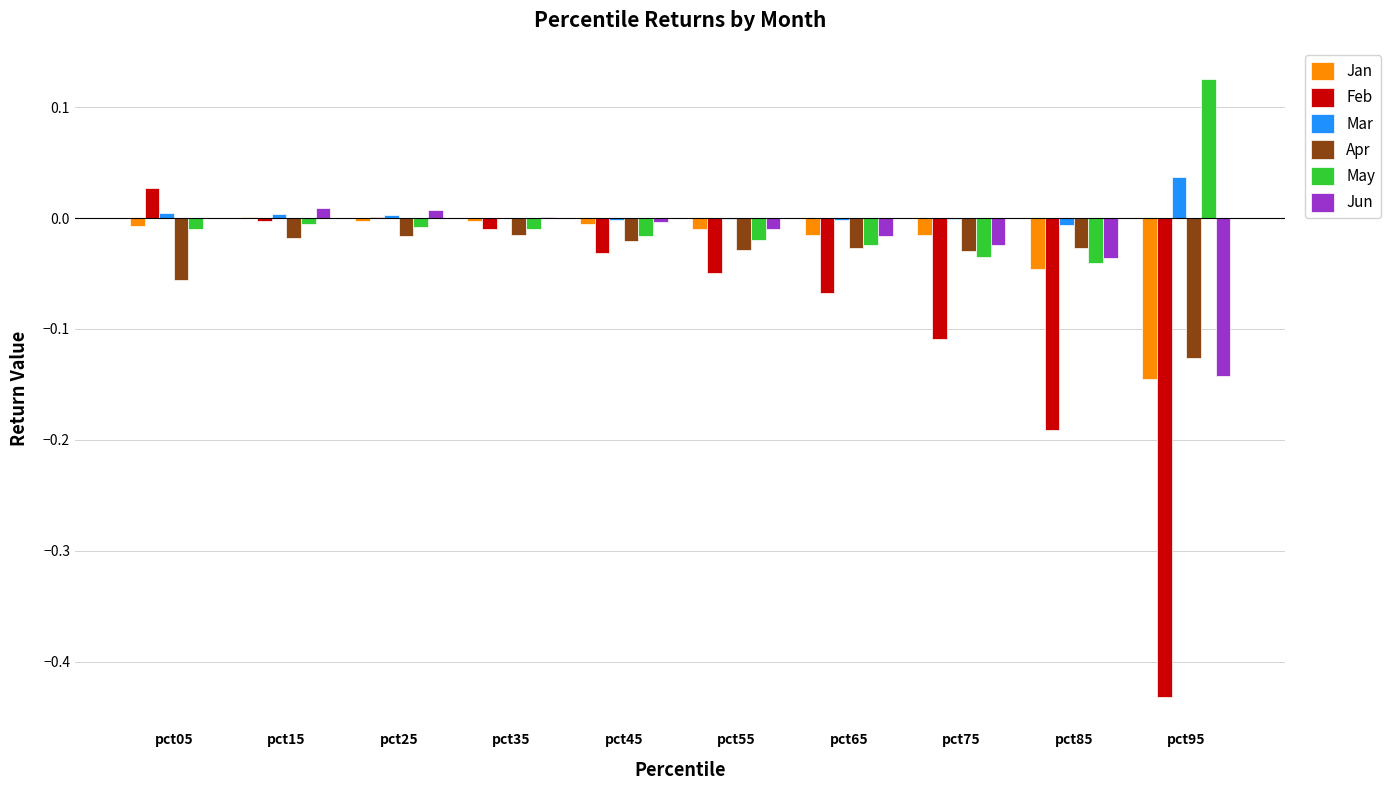

Which series changed the most between pct25 and pct55?

Feb